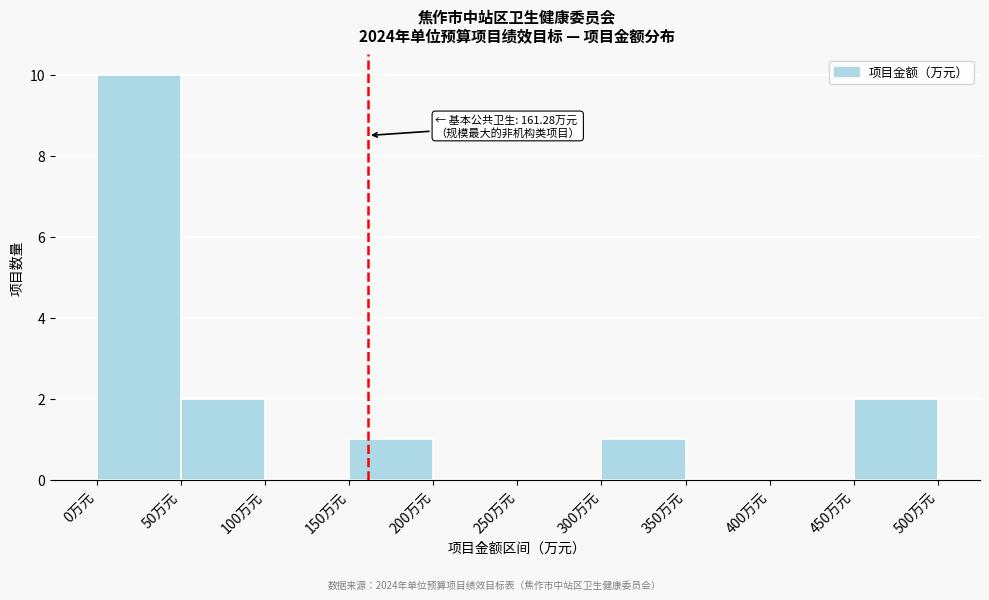

Which range on the x-axis has the tallest bar?

0 to 50